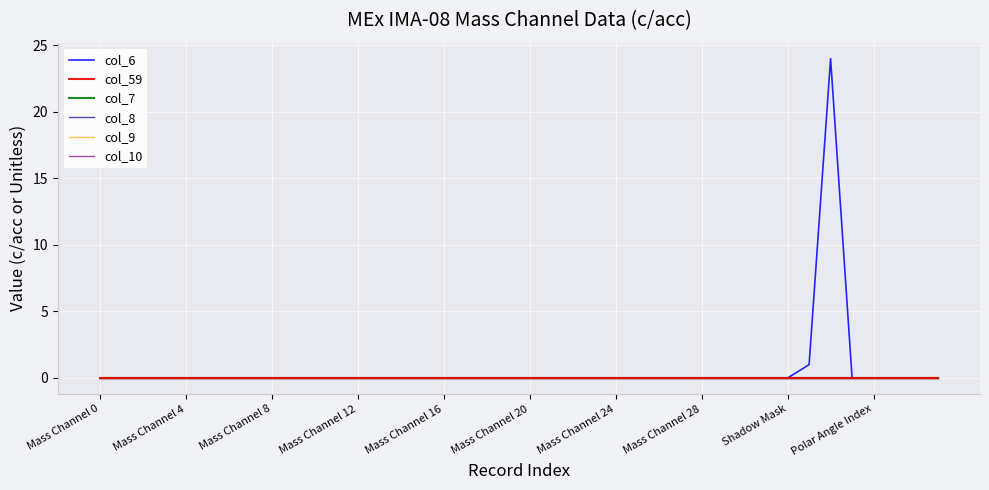

Which category has the lowest value in the col_59 series?

Mass Channel 0